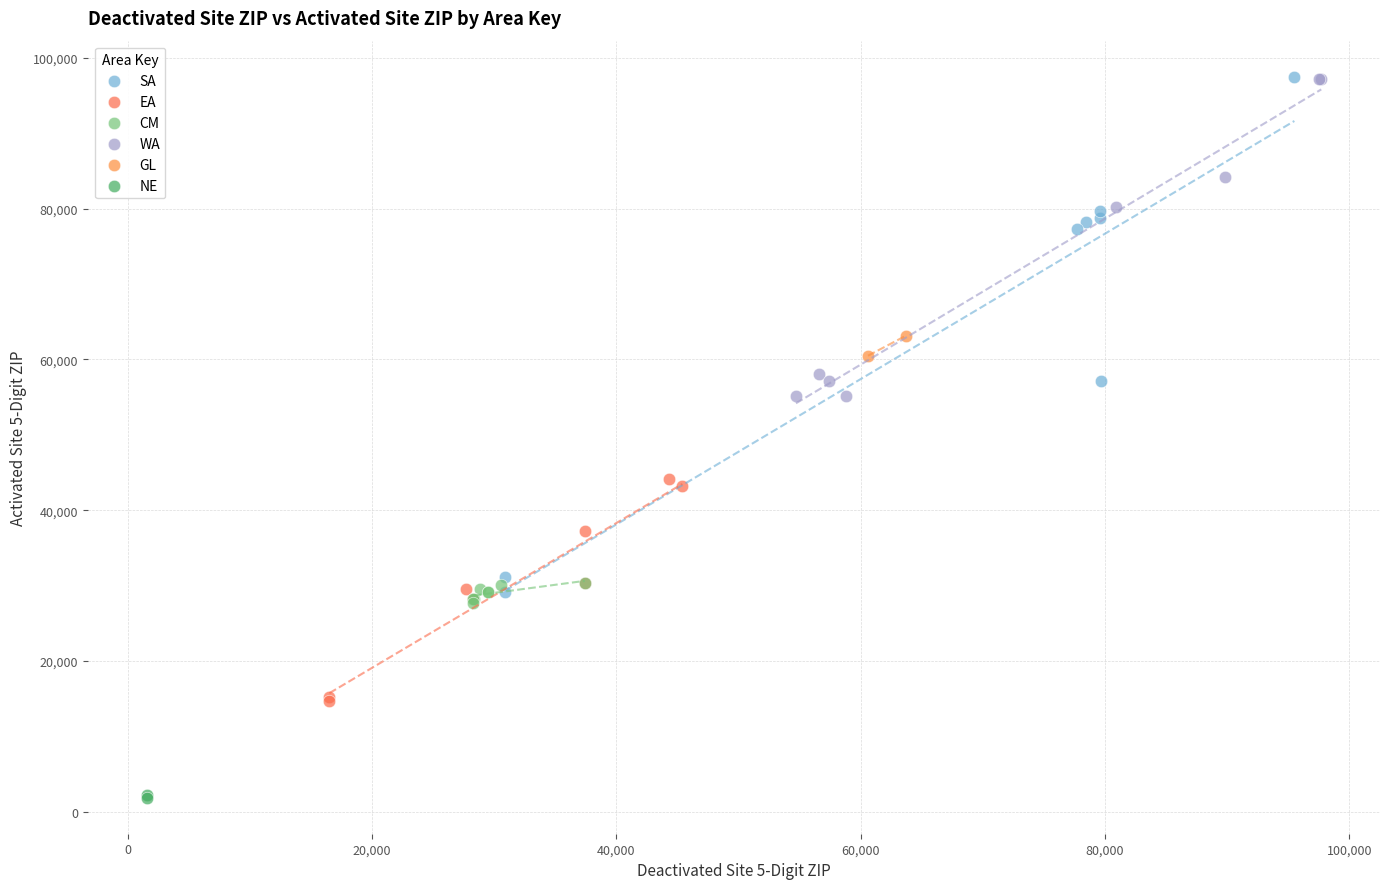

What are all the series names shown in the legend?

SA, EA, CM, WA, GL, NE